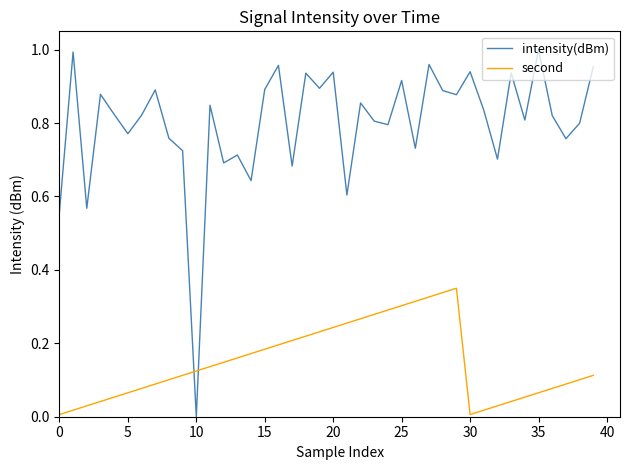

Count the number of categories in the chart.

40